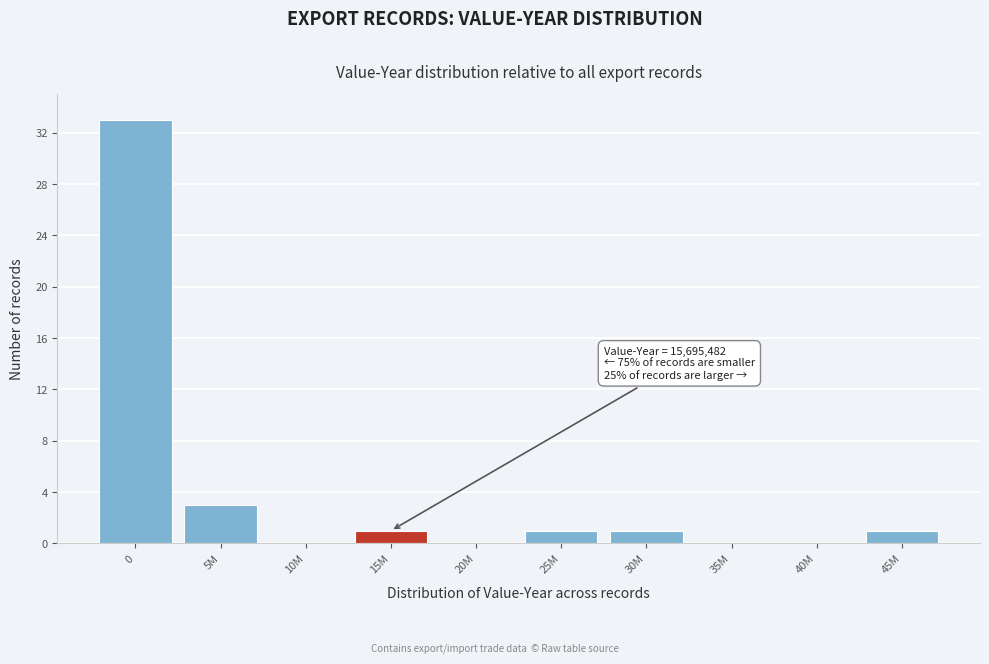

Reading left to right, extract all data points from this chart.

0=33	5M=3	10M=0	15M=1	20M=0	25M=1	30M=1	35M=0	40M=0	45M=1